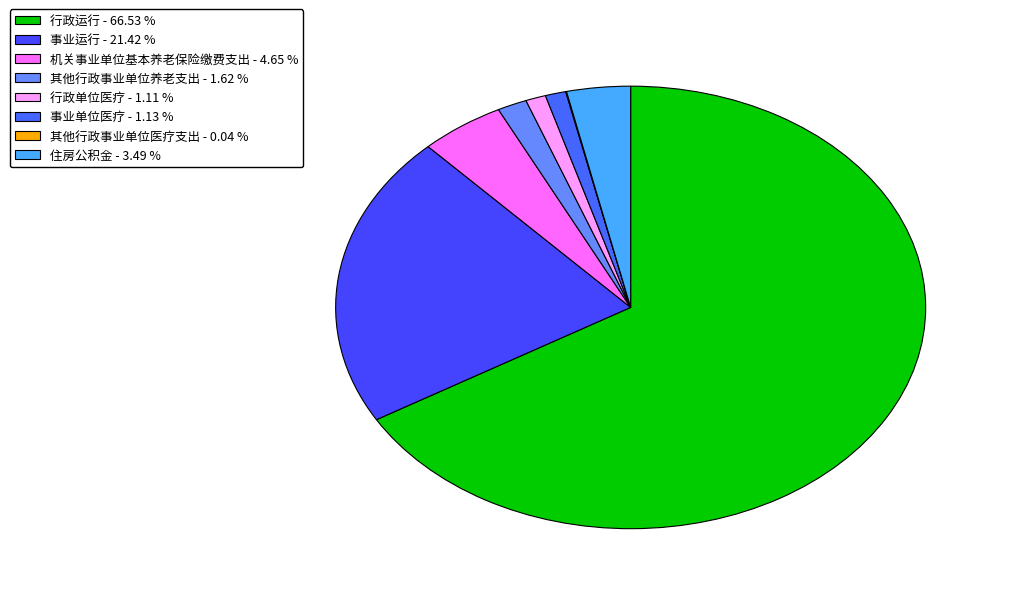

To the nearest percent, what is the difference between the largest and smallest slice percentages?

66%